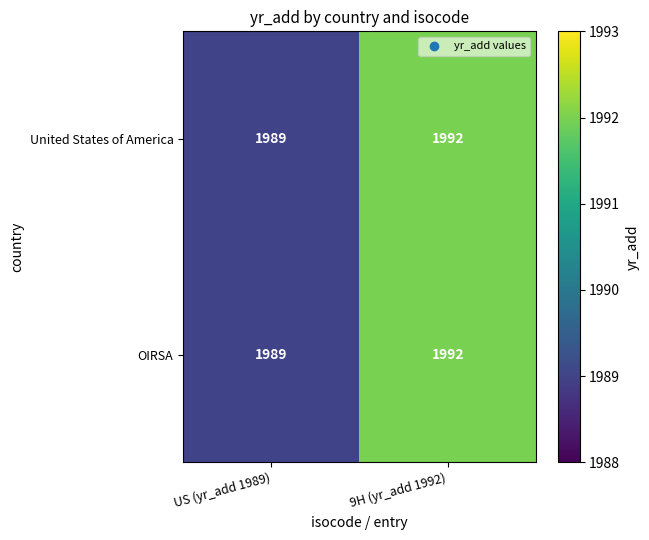

At which category is the sum across all series the highest?

9H (yr_add 1992)